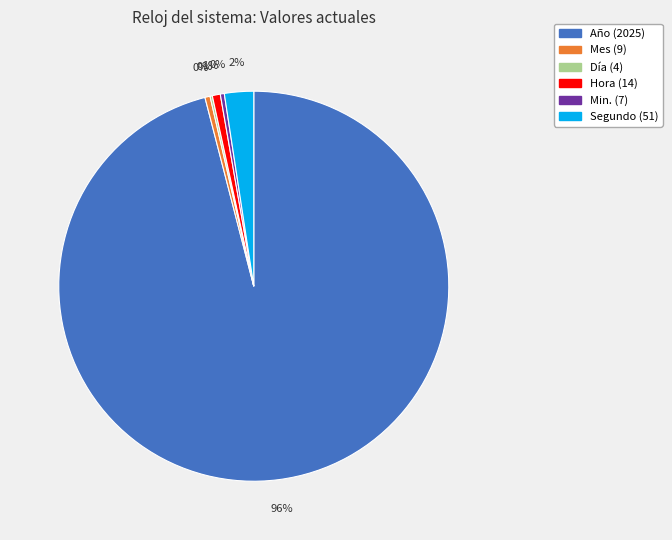

To the nearest percent, what percentage of the pie is Hora (14)?

1%